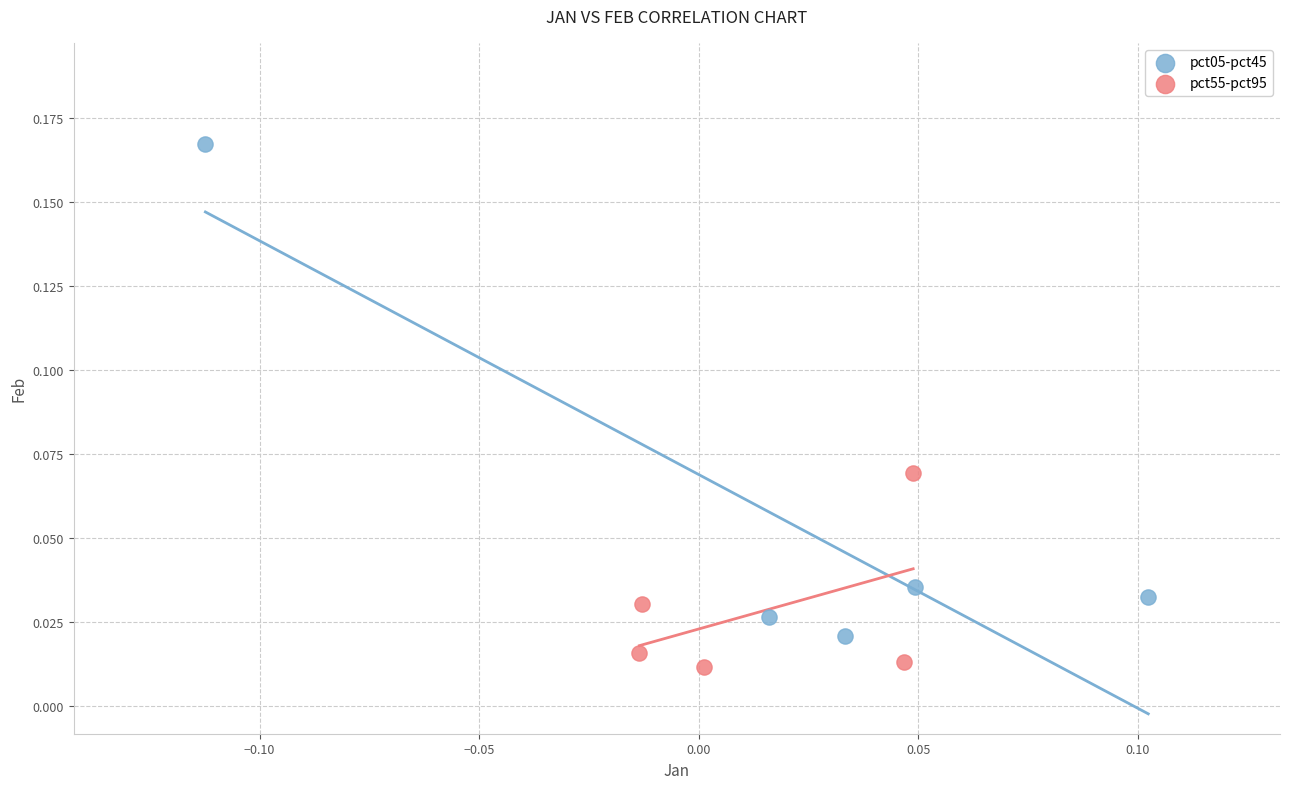

Which series reaches the minimum Y coordinate?

pct55-pct95